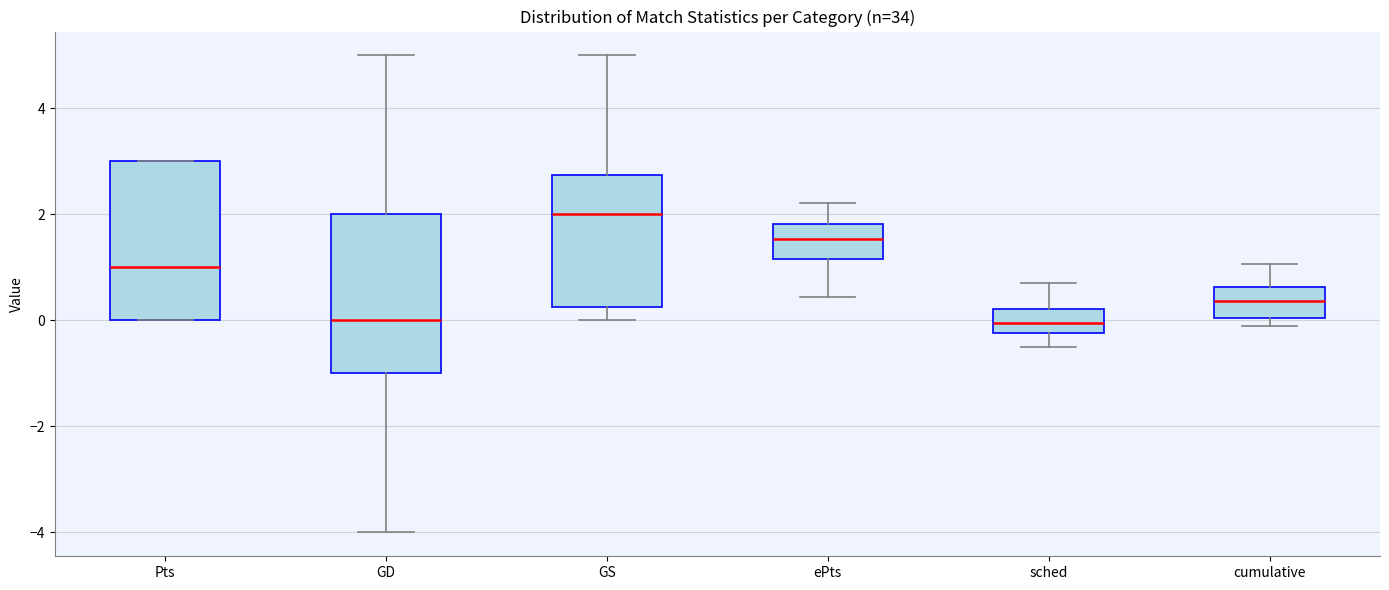

Reading left to right, transcribe this box plot: for each box, give where its median line is, the range the box spans, and where its two whiskers end, as read against the y-axis. The values are not printed on the chart, so give them approximately, as read against the axis.

Pts: median 1.0, box 0.0 to 3.0, whiskers 0.0 to 3.0
GD: median 0.0, box -1.0 to 2.0, whiskers -4.0 to 5.0
GS: median 2.0, box 0.2 to 2.8, whiskers 0.0 to 5.0
ePts: median 1.6, box 1.2 to 1.8, whiskers 0.4 to 2.2
sched: median 0.0, box -0.2 to 0.2, whiskers -0.6 to 0.8
cumulative: median 0.4, box 0.0 to 0.6, whiskers -0.2 to 1.0